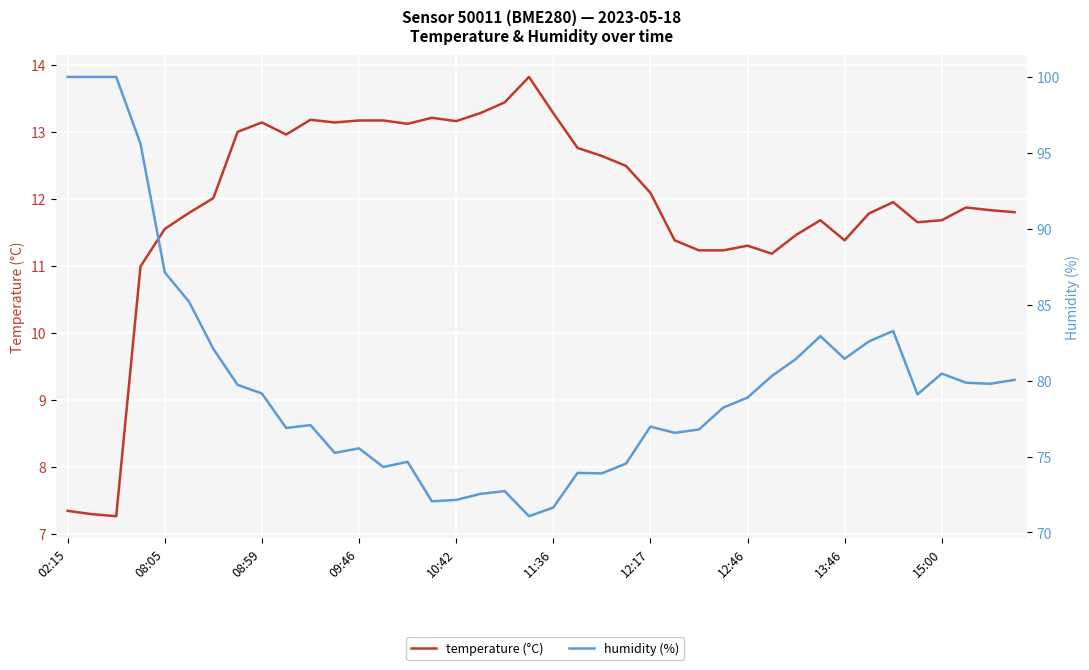

Reading left to right, what are all the values shown in this chart?

temperature (°C): 7.3	7.3	7.3	11.0	11.6	11.8	12.0	13.0	13.1	13.0	13.2	13.1	13.2	13.2	13.1	13.2	13.2	13.3	13.4	13.8	13.3	12.8	12.6	12.5	12.1	11.4	11.2	11.2	11.3	11.2	11.5	11.7	11.4	11.8	11.9	11.7	11.7	11.9	11.8	11.8
humidity (%): 100.0	100.0	100.0	95.6	87.1	85.2	82.1	79.7	79.2	76.9	77.1	75.2	75.5	74.3	74.7	72.0	72.1	72.5	72.7	71.1	71.6	73.9	73.9	74.5	77.0	76.6	76.8	78.2	78.9	80.3	81.4	82.9	81.4	82.6	83.3	79.1	80.5	79.9	79.8	80.0